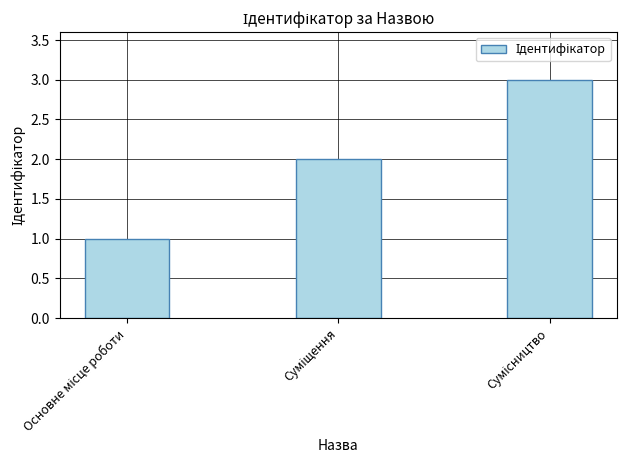

What is the maximum value shown in the chart?

3